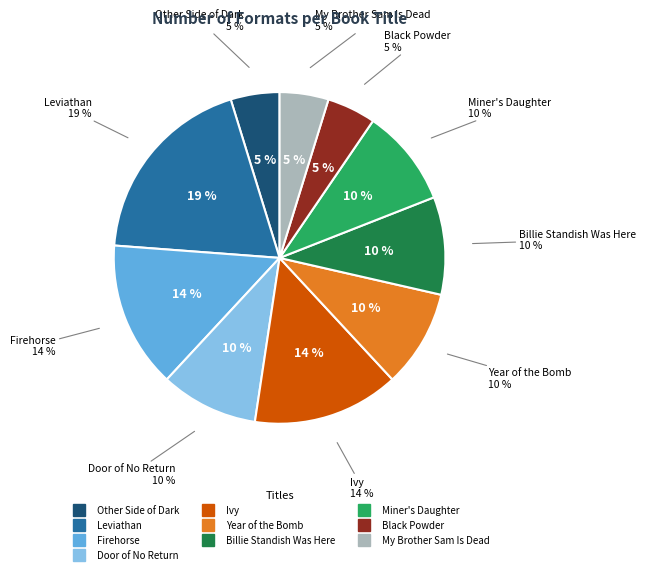

Which has a higher value, Black Powder or Other Side of Dark?

Black Powder